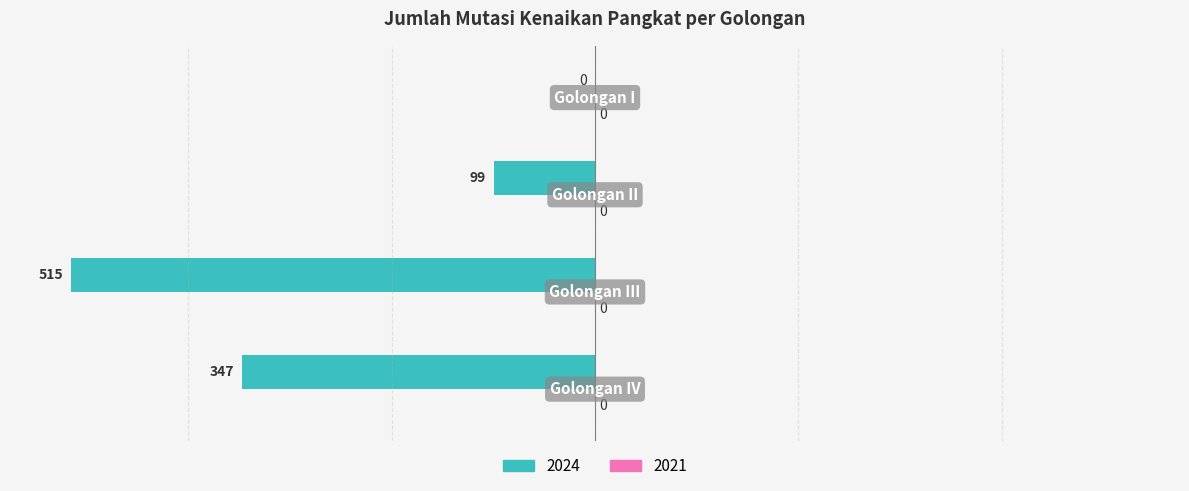

How many values exceed -99?

1